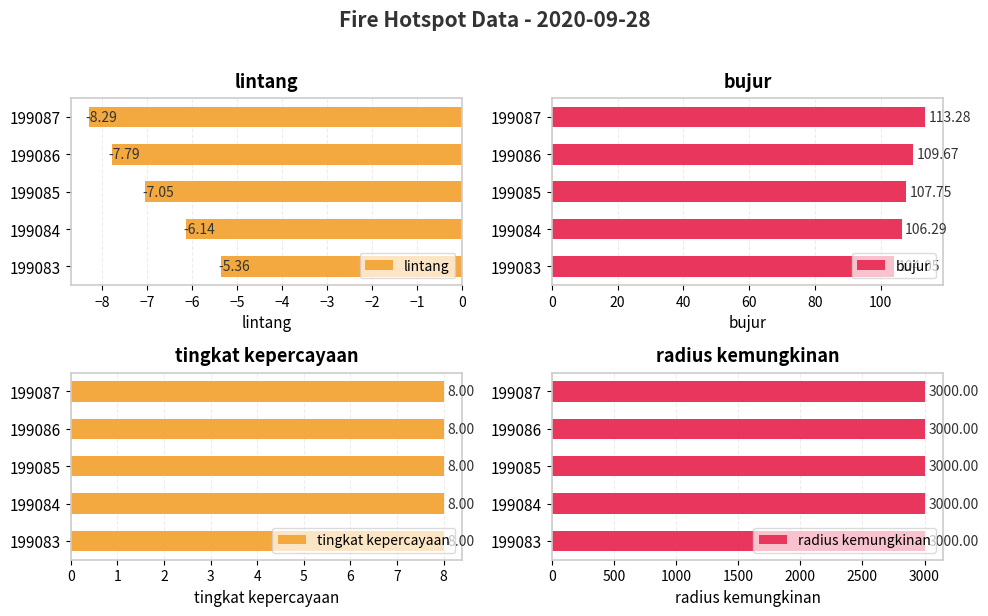

What is the sum of the lintang values at 199084 and 199085?

-13.2